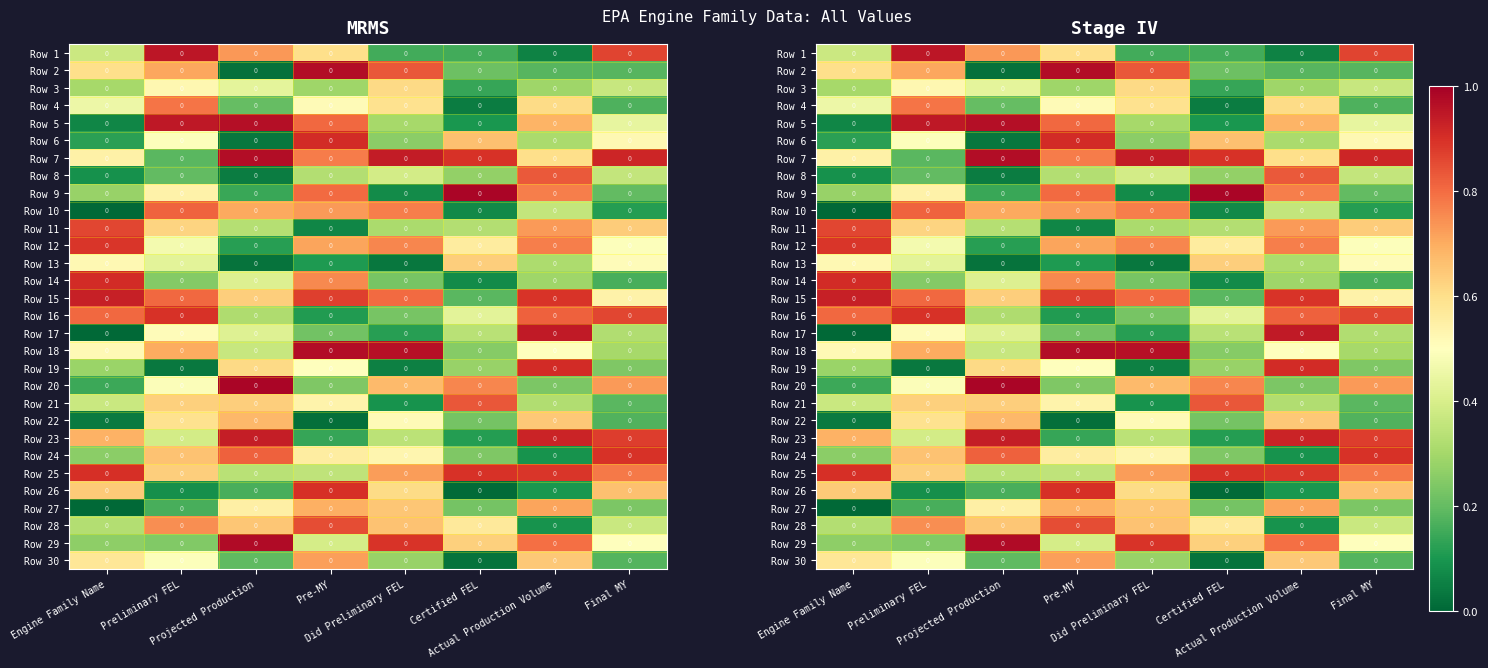

What is the difference between the highest and lowest values at Actual Production Volume?

0.9